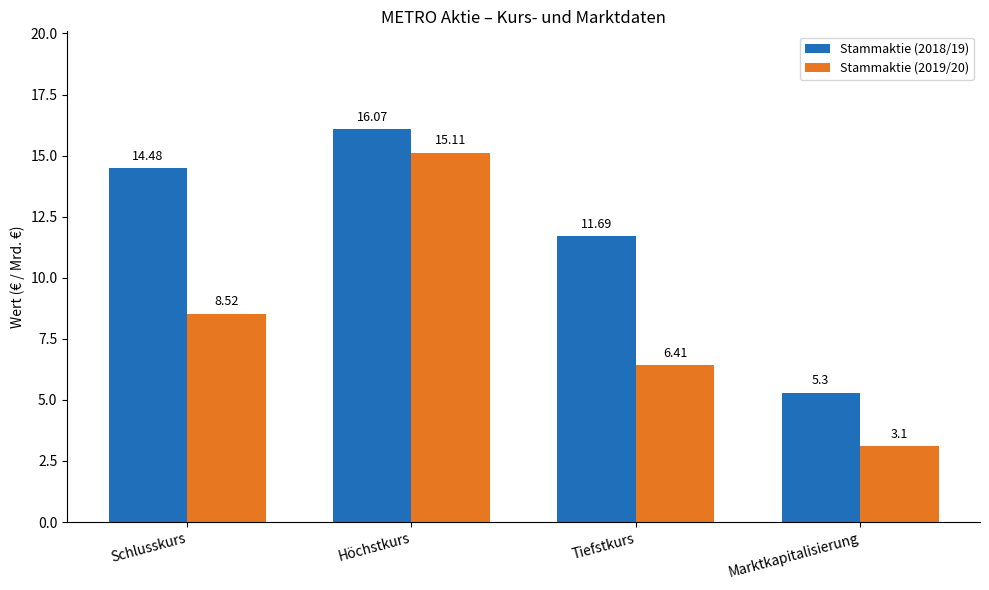

Is it true that Stammaktie (2019/20) equals 4.0 at Schlusskurs?

False